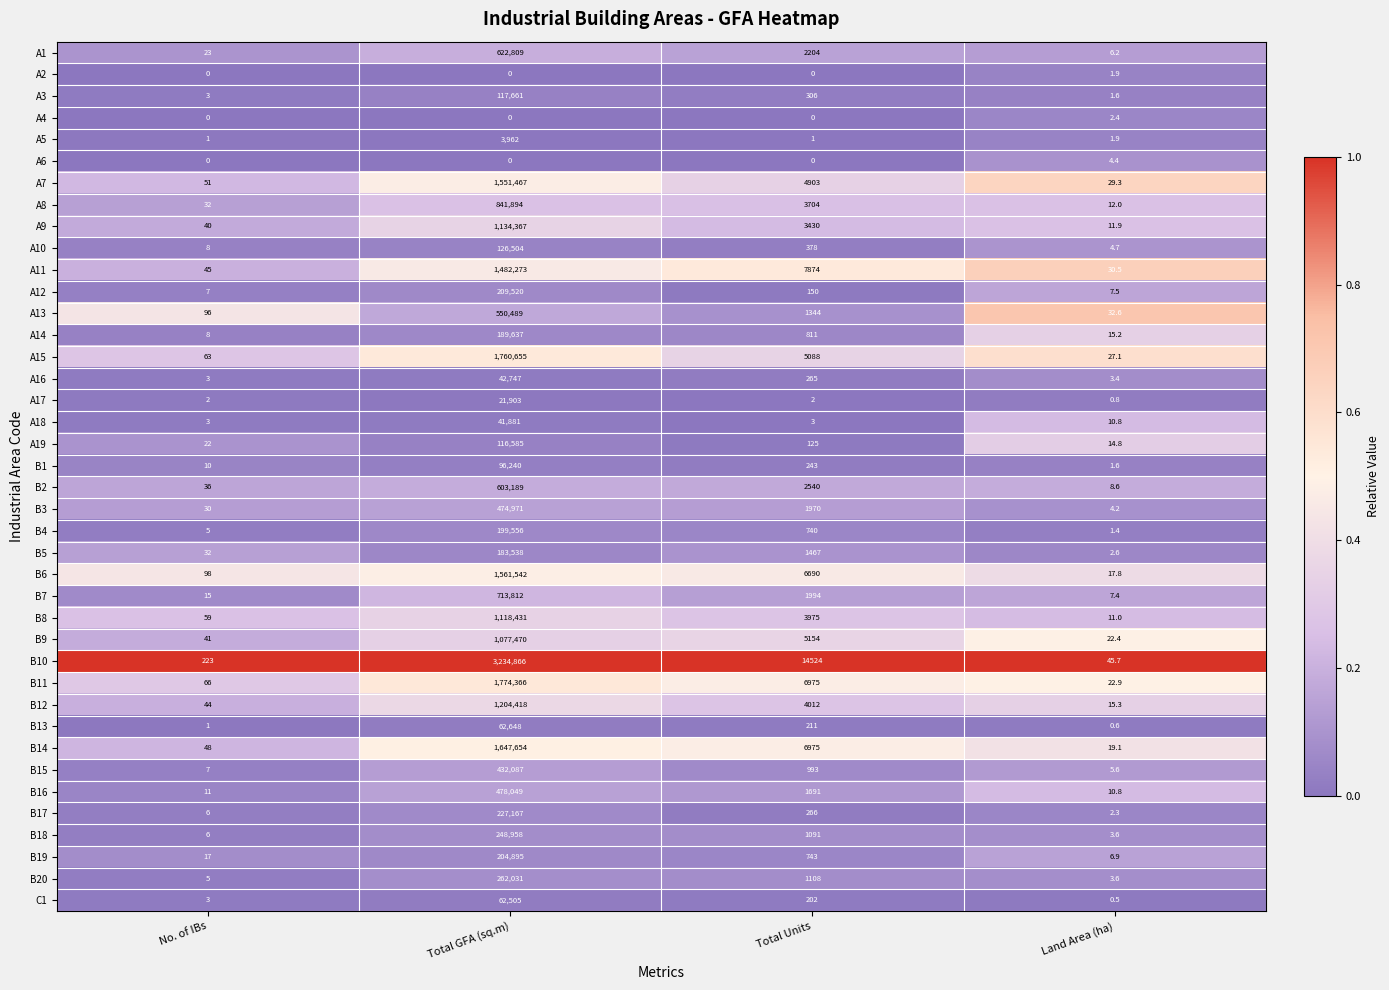

Which label corresponds to the largest value in the chart?

Total GFA (sq.m)